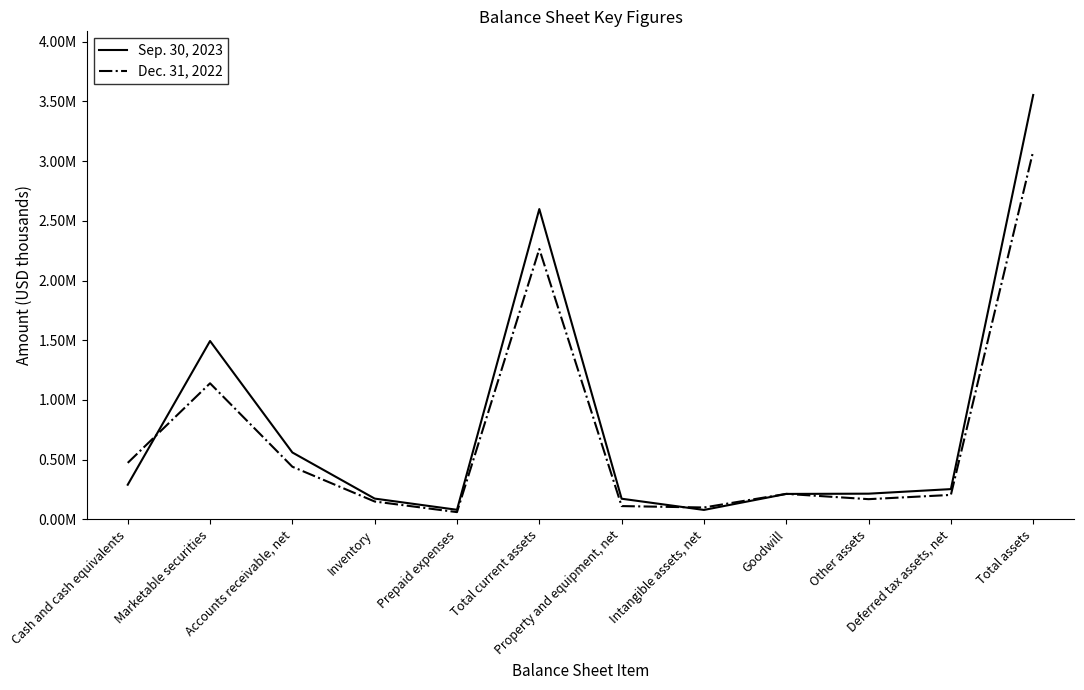

What is the sum of all Dec. 31, 2022 values?

8411452